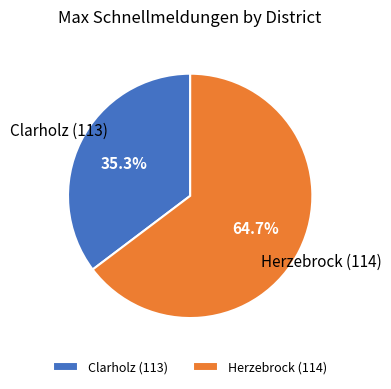

Which category has the biggest portion of the pie?

Herzebrock (114)